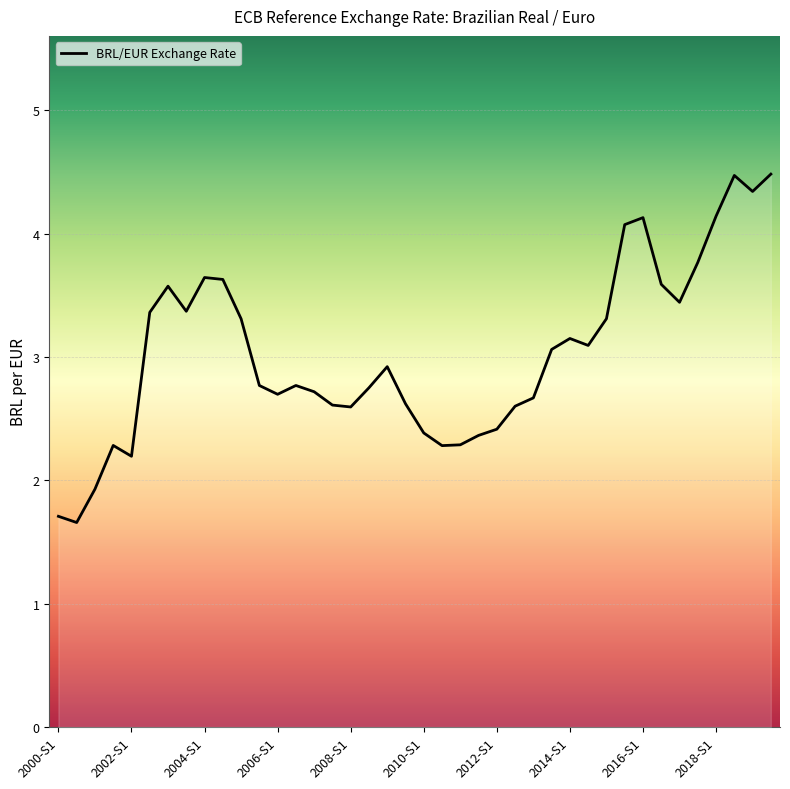

What is the difference between the maximum and minimum values?

2.8